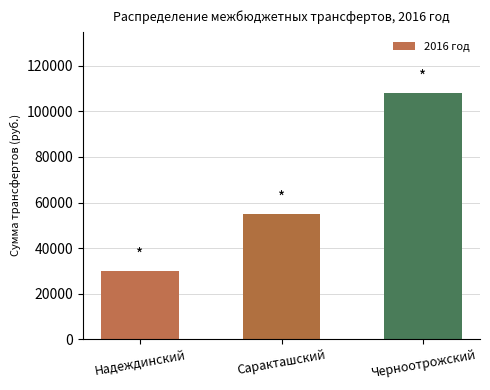

What is the label of the 1st bar from the left?

Надеждинский